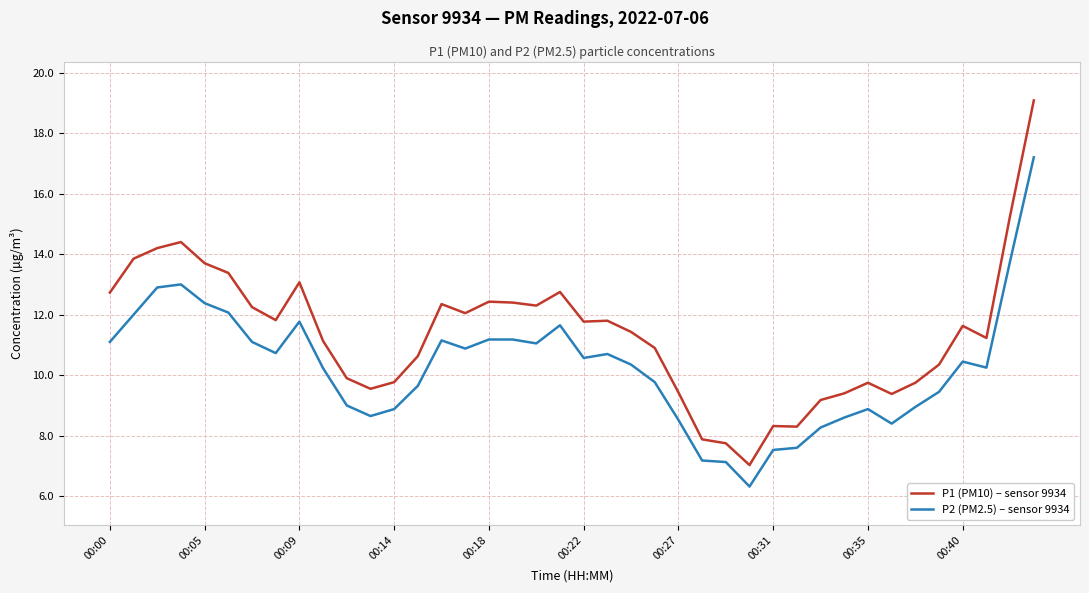

True or false: P2 (PM2.5) – sensor 9934 and P1 (PM10) – sensor 9934 intersect in this chart.

False